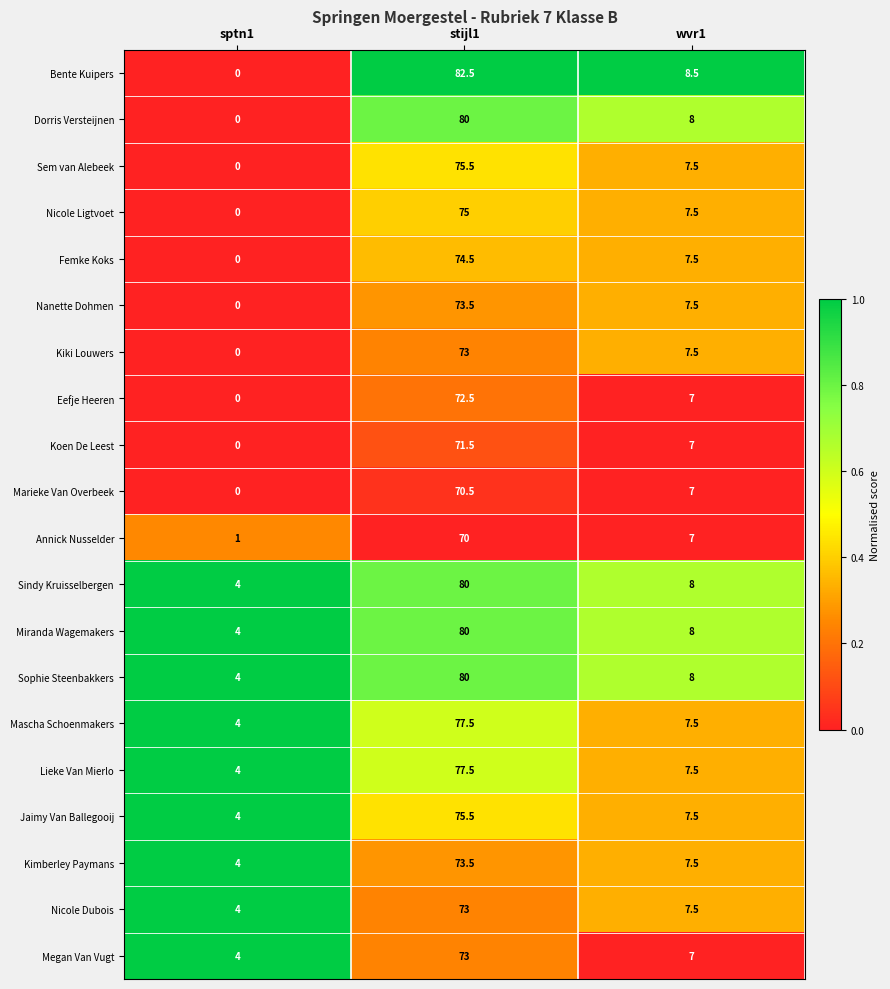

What is the difference between the maximum and minimum values in the Nanette Dohmen series?

73.5